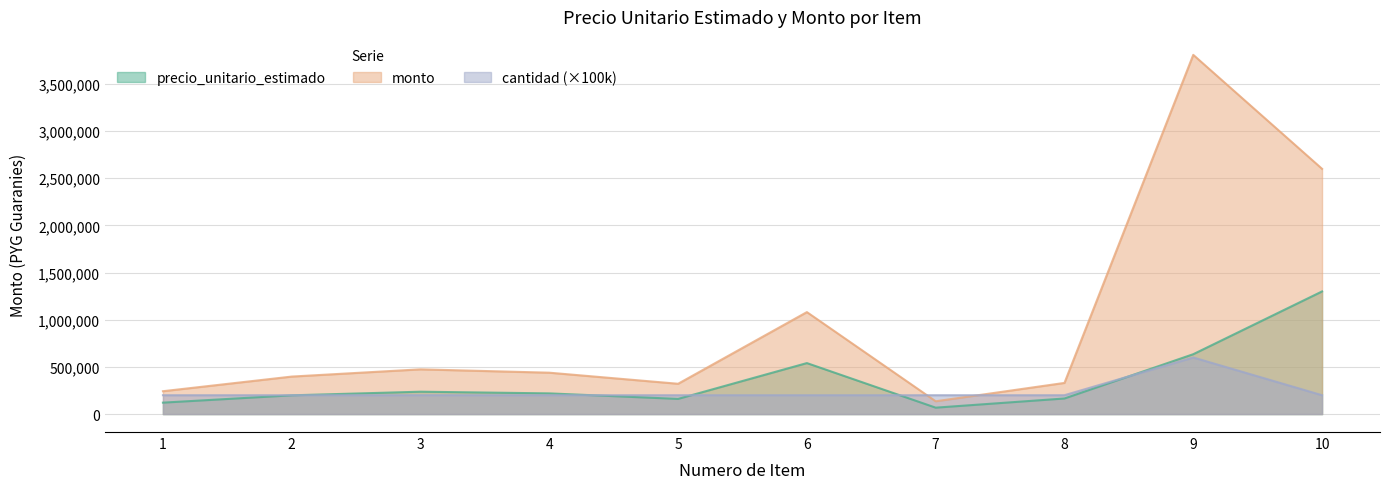

Reading right to left, list all the values displayed in this chart.

precio_unitario_estimado: 10=1300000	9=634709	8=165156	7=67875	6=540515	5=160628	4=219329	3=237123	2=198740	1=121152
monto: 10=2600000	9=3808254	8=330312	7=135750	6=1081030	5=321256	4=438658	3=474246	2=397480	1=242304
cantidad: 10=200000	9=600000	8=200000	7=200000	6=200000	5=200000	4=200000	3=200000	2=200000	1=200000